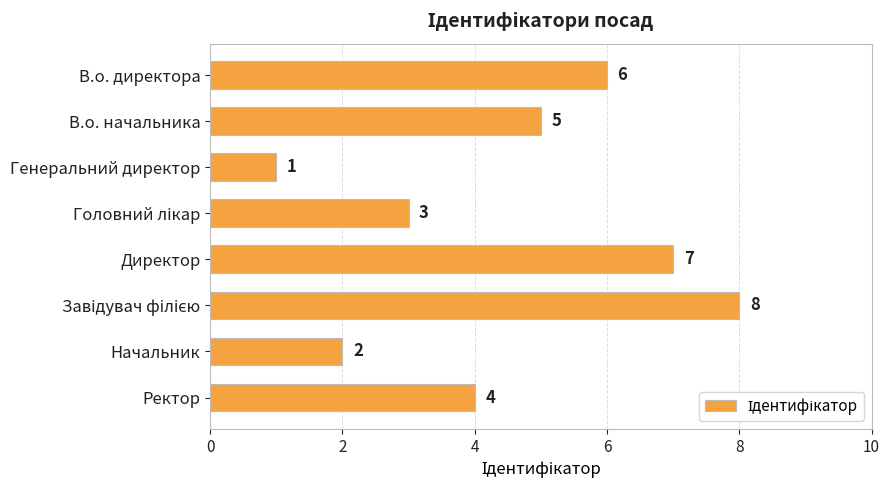

Is it true that the value at В.о. директора is 6?

True